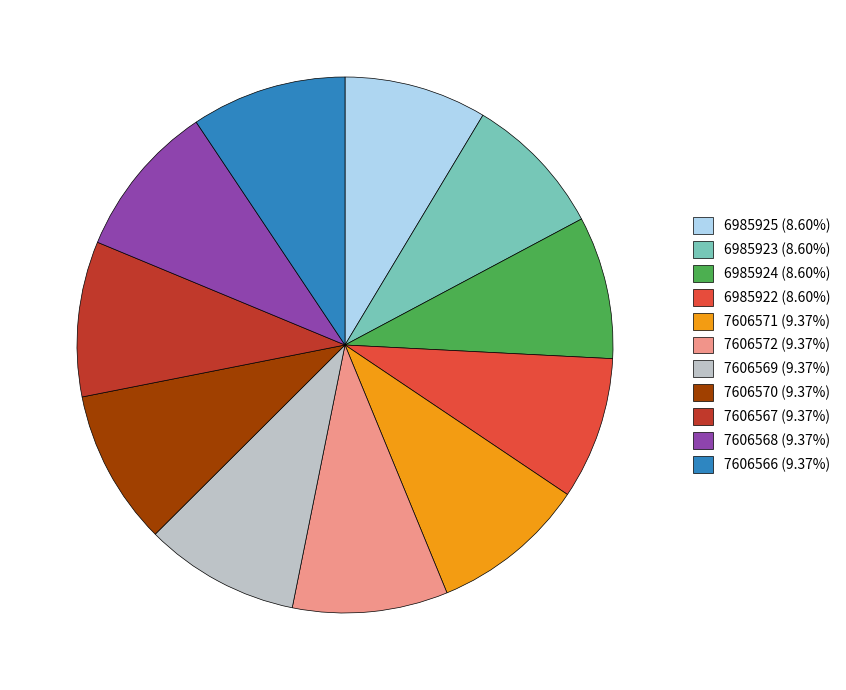

Approximately how many times larger is the value at 7606567 (9.37%) compared to 7606569 (9.37%)?

1.0